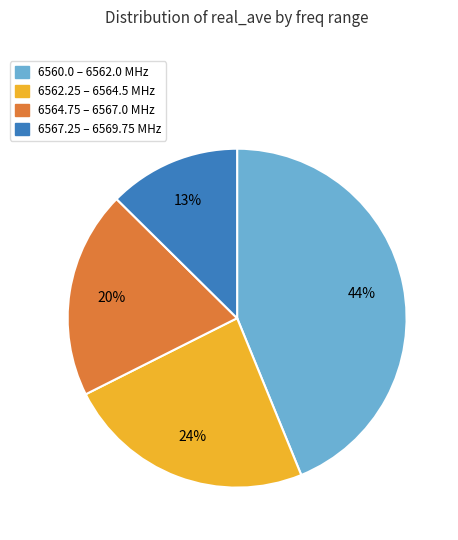

Rank the categories by value from lowest to highest.

6567.25 – 6569.75 MHz, 6564.75 – 6567.0 MHz, 6562.25 – 6564.5 MHz, 6560.0 – 6562.0 MHz